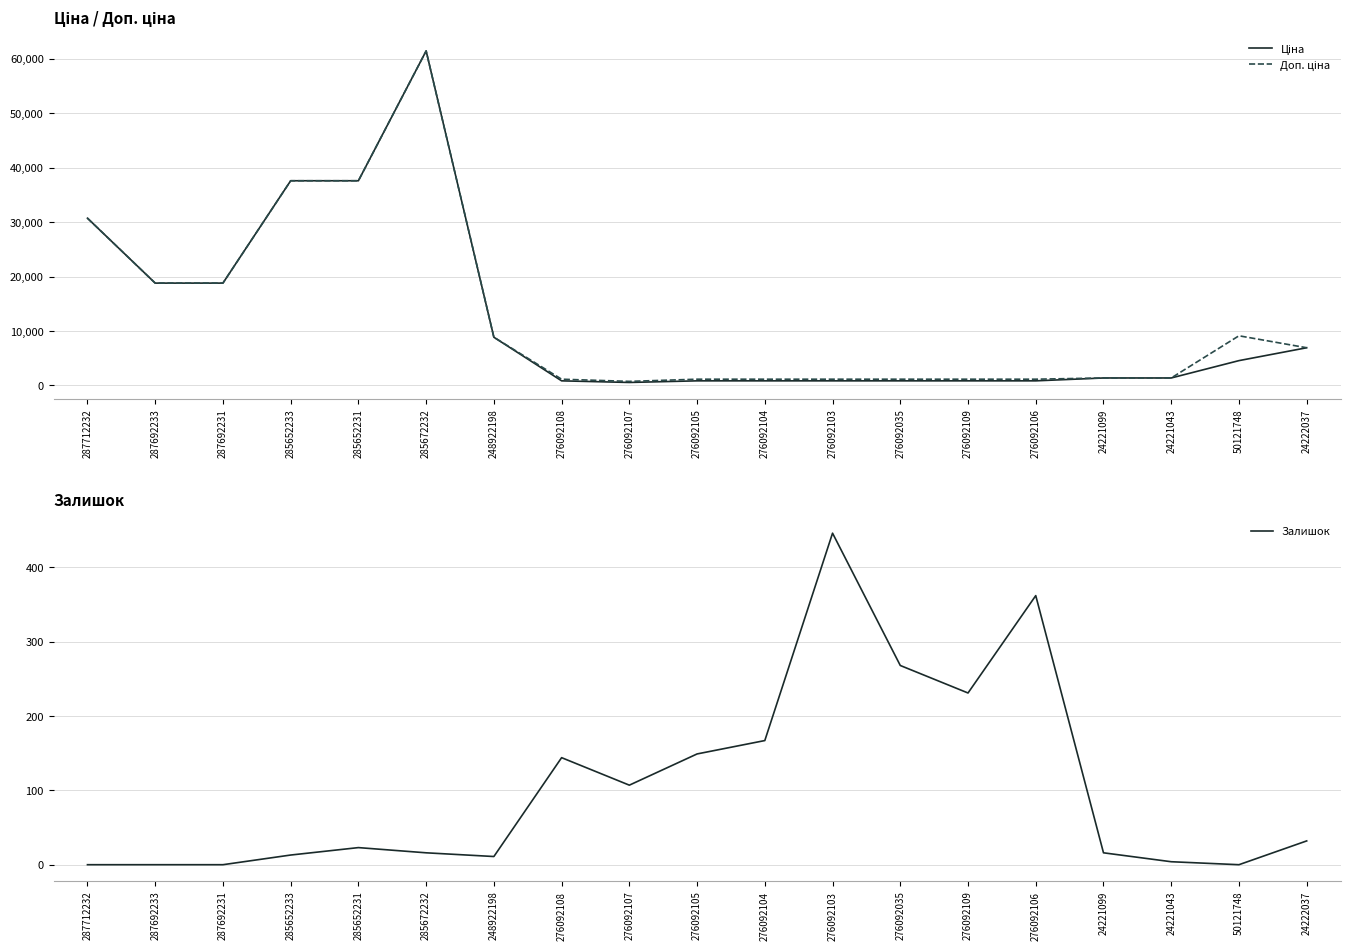

How many lines are shown in the chart?

3